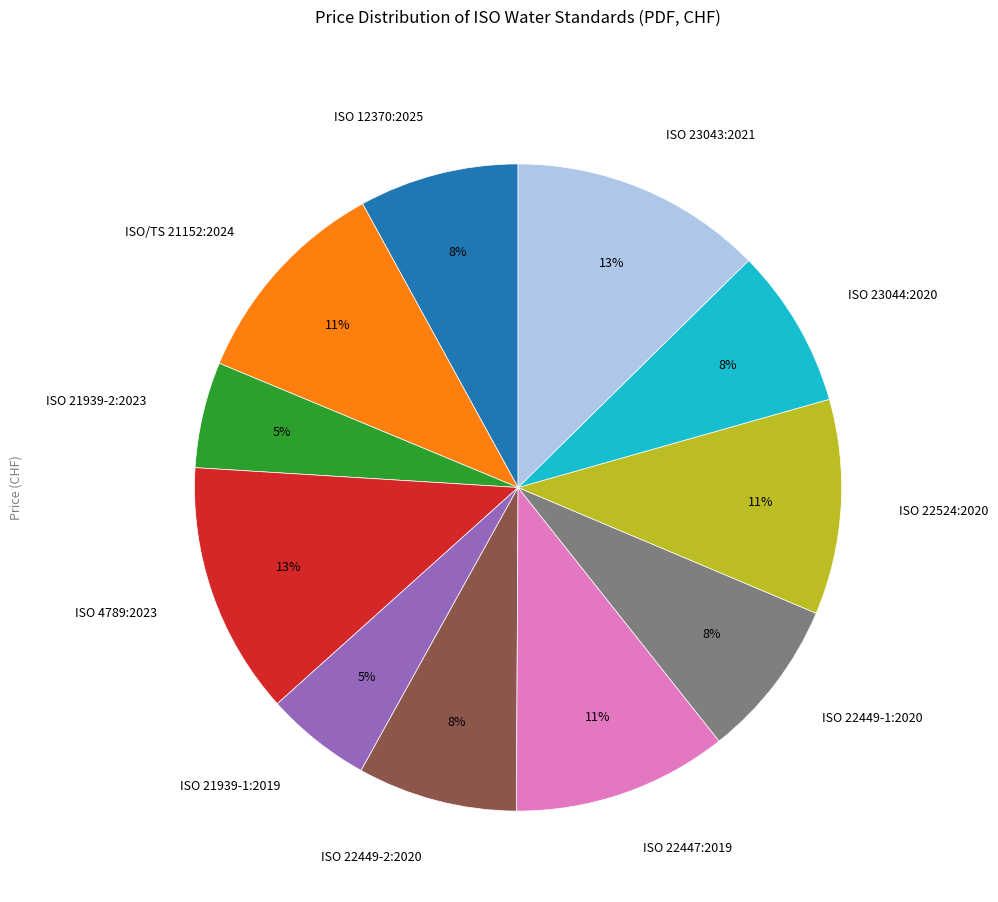

Does any single category account for the majority?

No